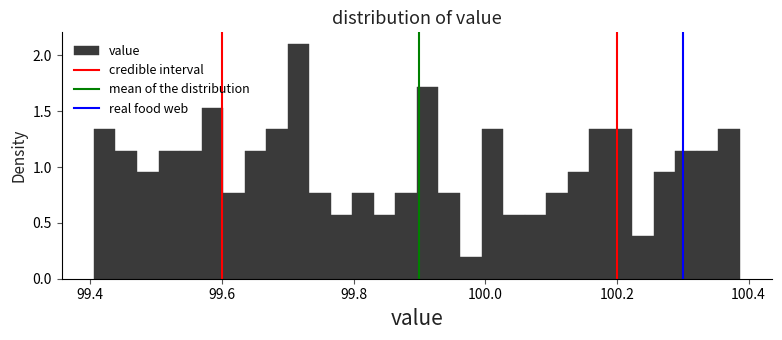

Around what value on the x-axis is the tallest bar? Give the approximate position of its centre, as read against the axis.

99.72